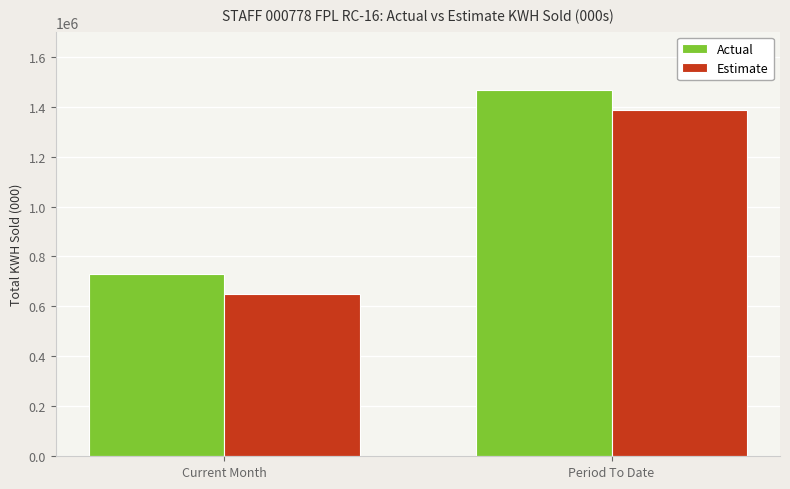

Which category has the lowest value in the Actual series?

Current Month